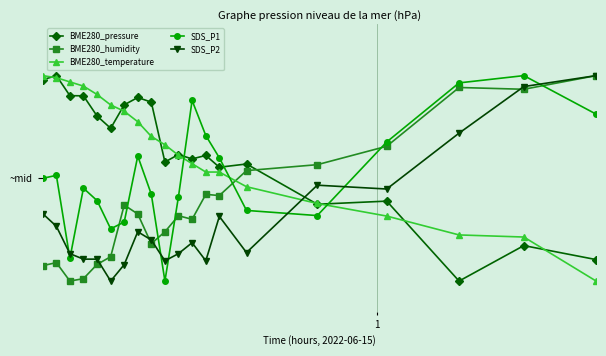

What are all the series names shown in the legend?

BME280_pressure, BME280_humidity, BME280_temperature, SDS_P1, SDS_P2